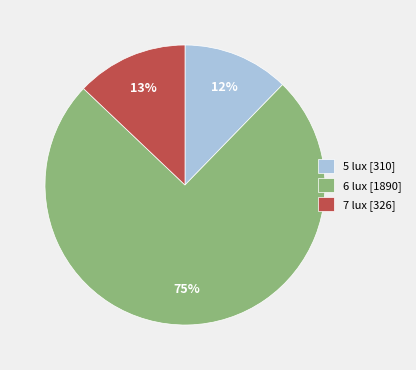

Which has a higher value, 5 lux [310] or 6 lux [1890]?

6 lux [1890]